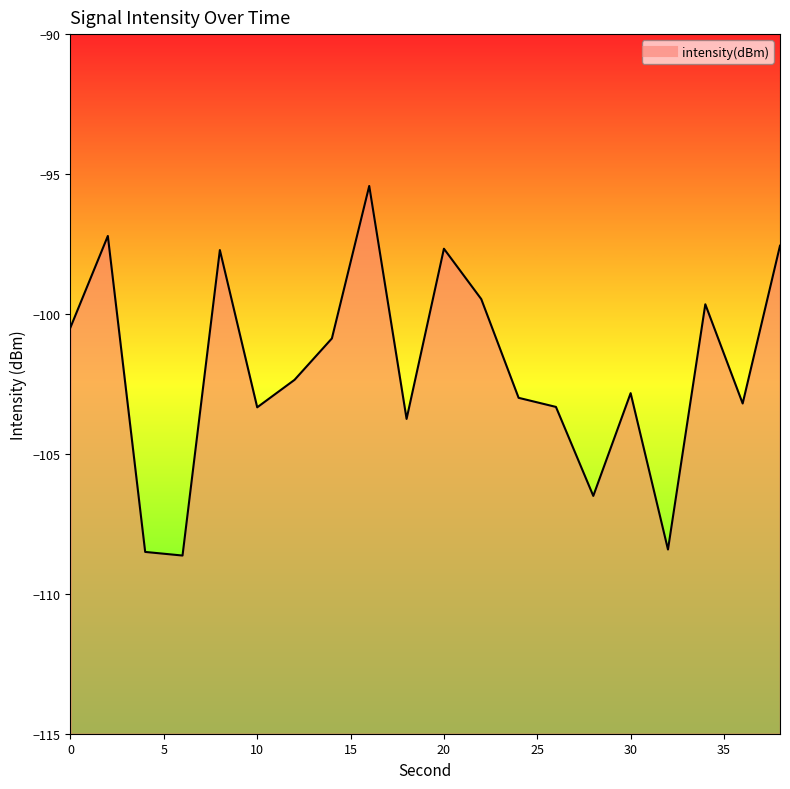

How many data points are less than -102?

11